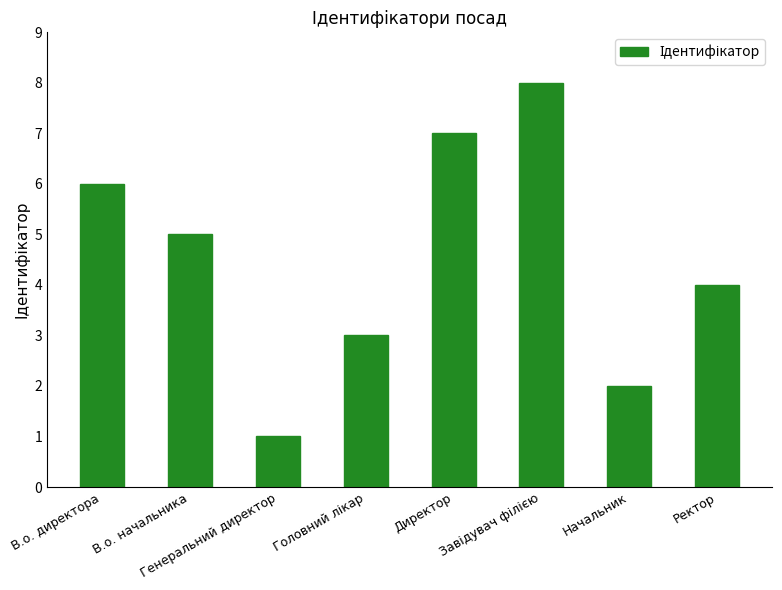

The chart shows a value of 2 at Начальник. True or false?

True